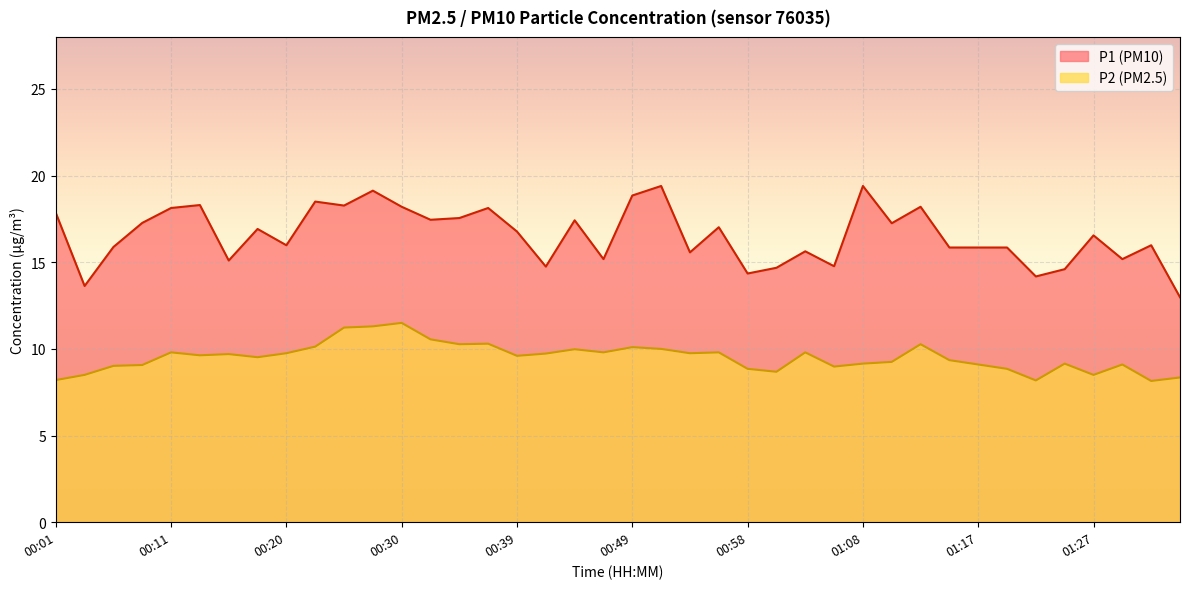

True or false: P1 and P2 intersect in this chart.

False